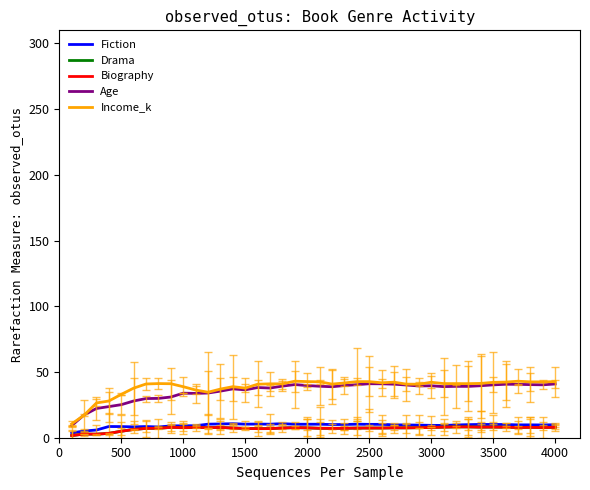

Which series has the largest range (max minus min)?

Income_k